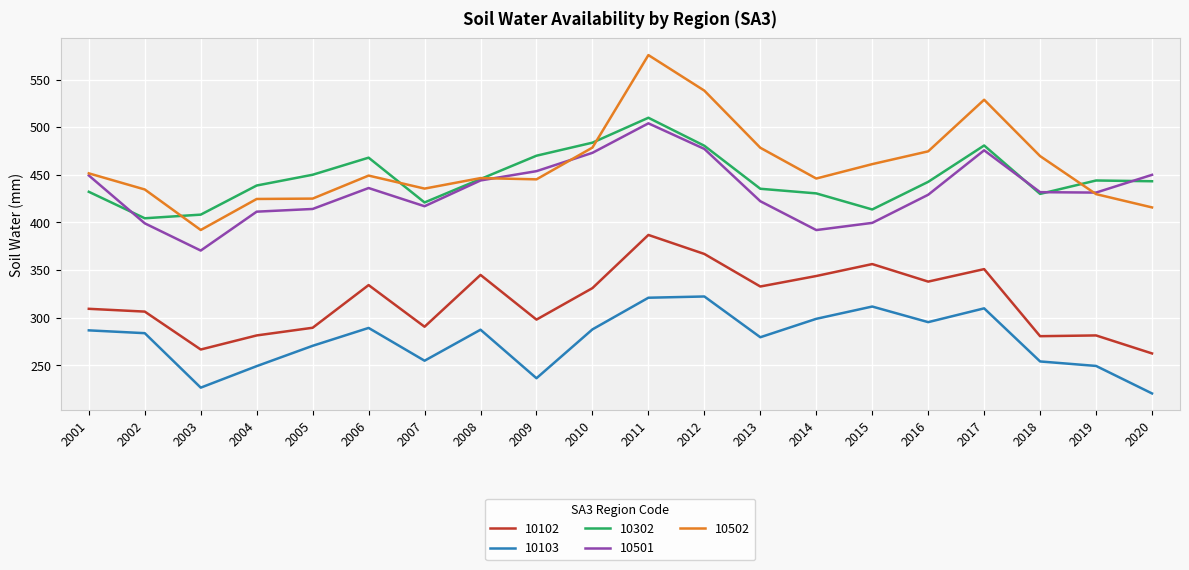

Is this an area chart (filled region under the line)?

No